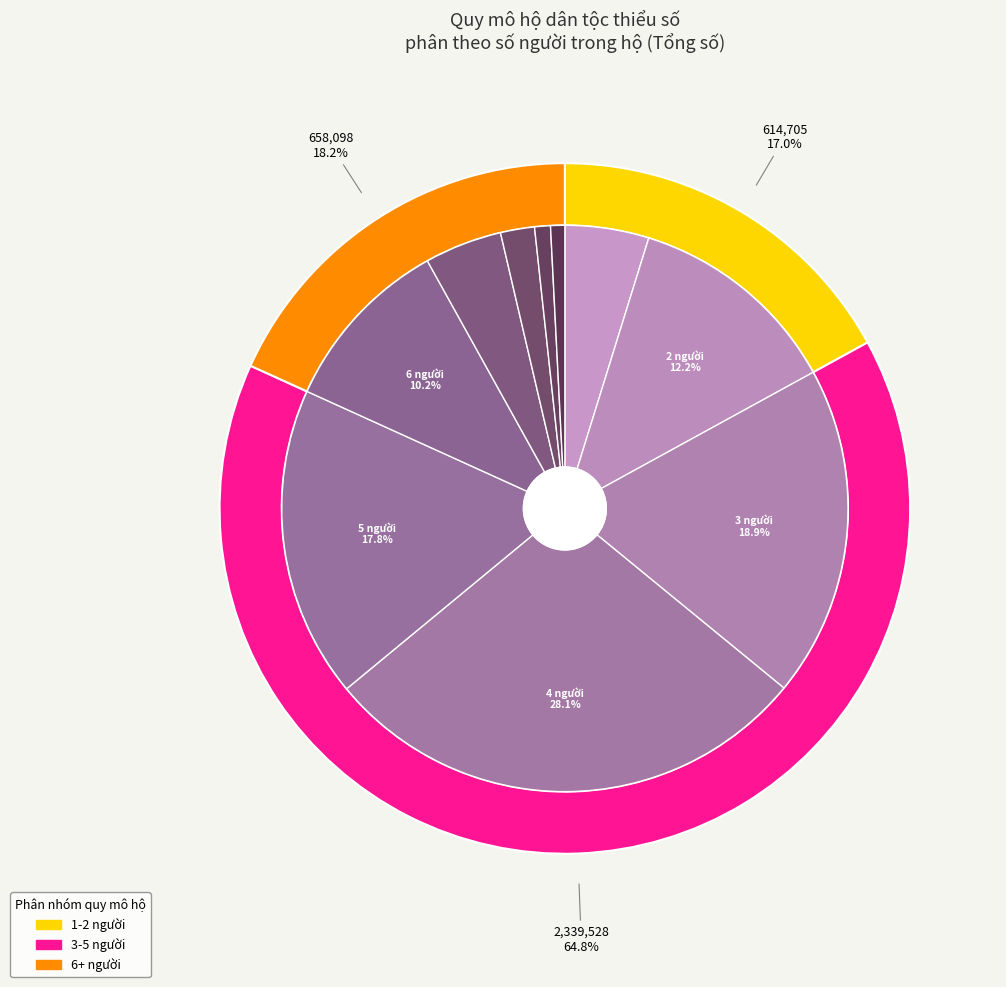

Between 1 người and 7 người, which is larger?

1 người